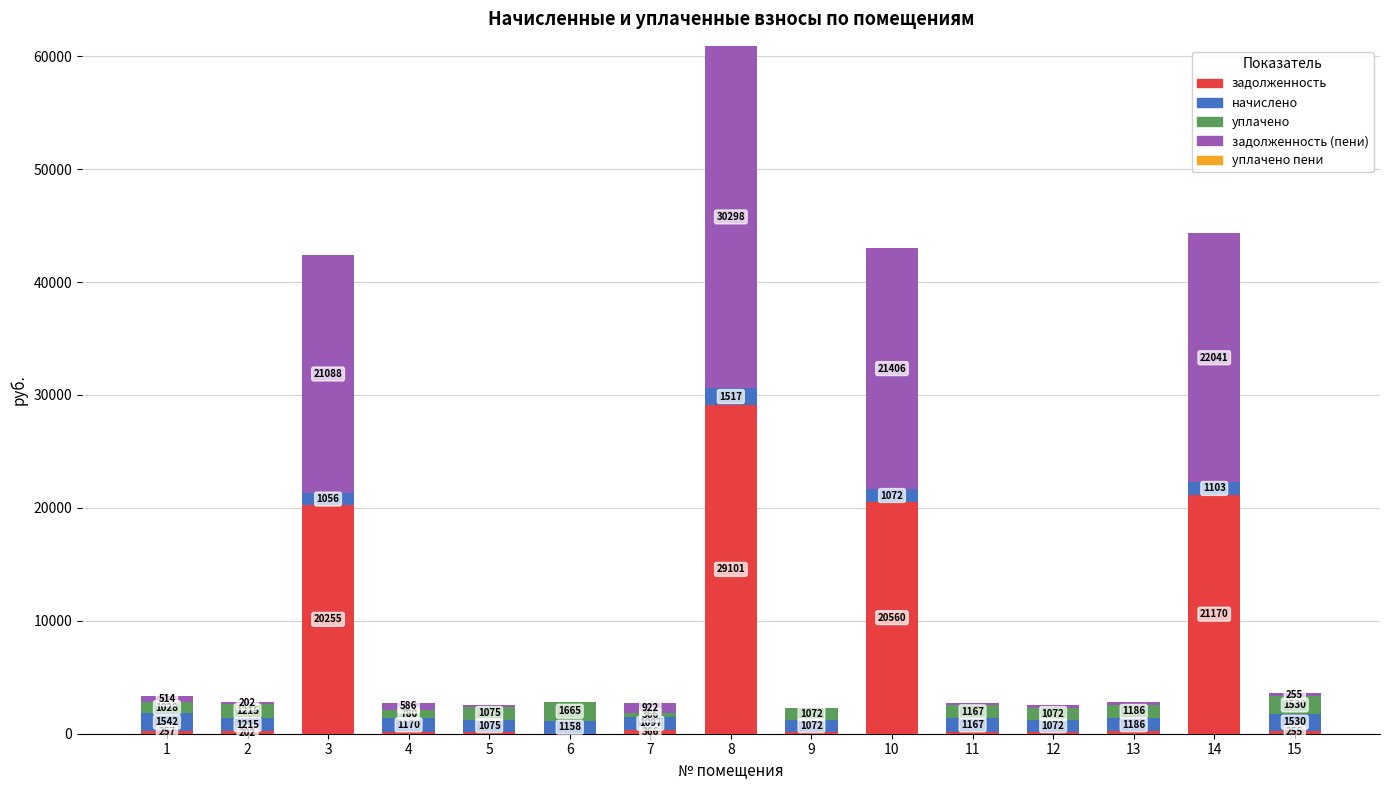

At which label does задолженность reach its peak?

8